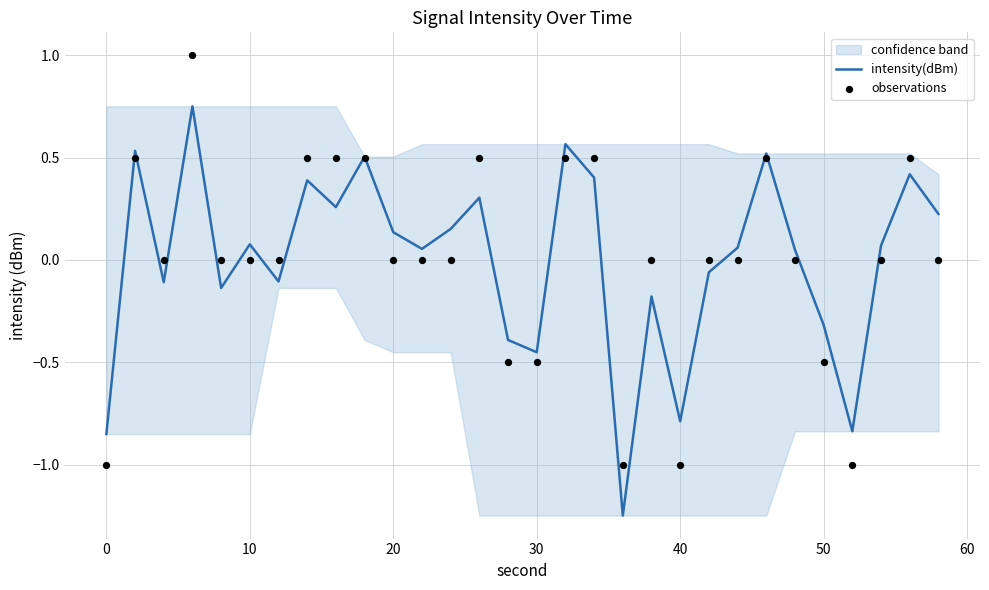

Which series has the largest Y range (max minus min)?

intensity(dBm)